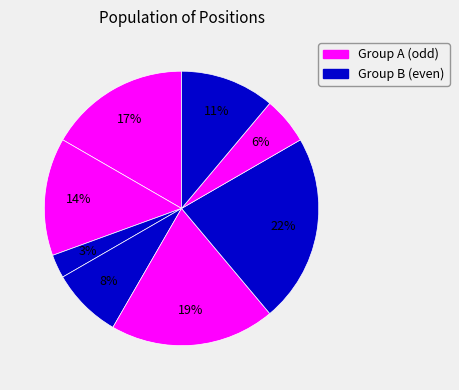

How many segments does this pie chart have?

8